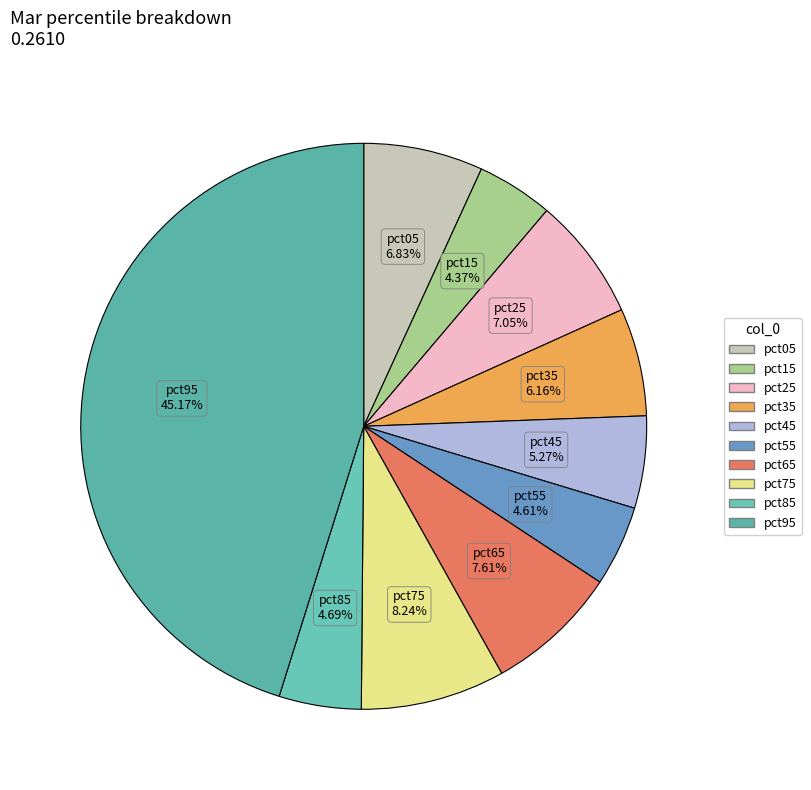

Is there a majority slice in this chart?

No